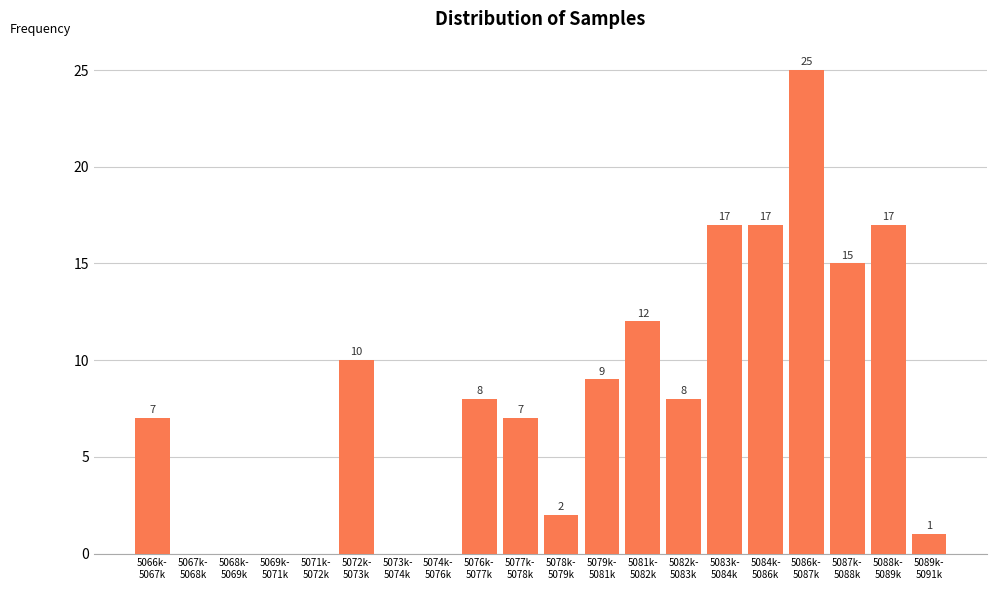

What is the sum of all values?

155